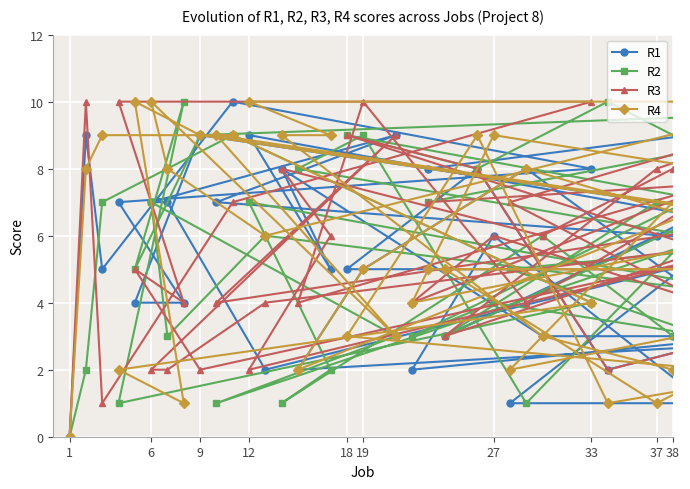

How many interior local valleys does the R2 series have?

12